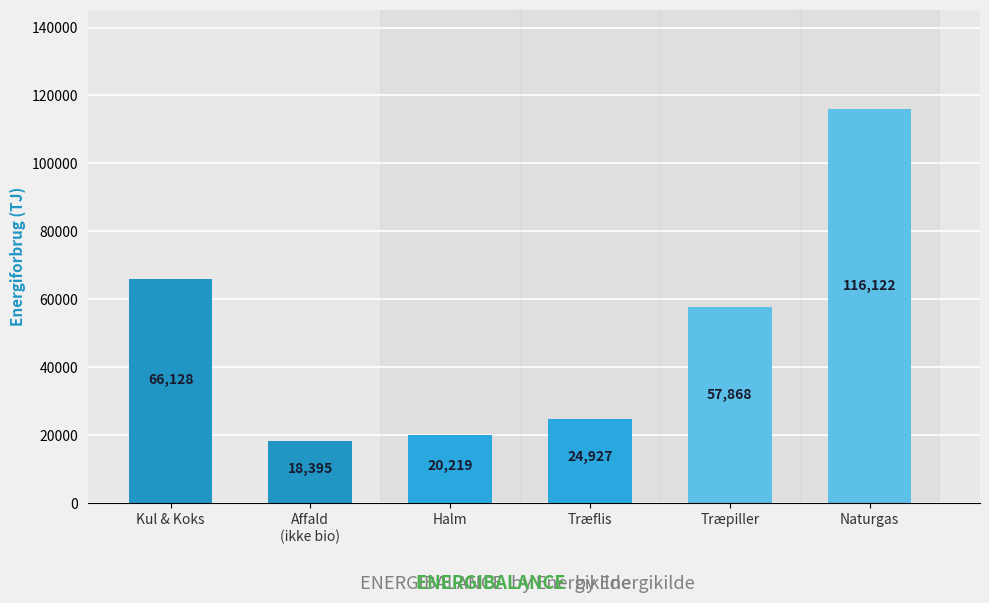

What is the minimum value shown in the chart?

18395